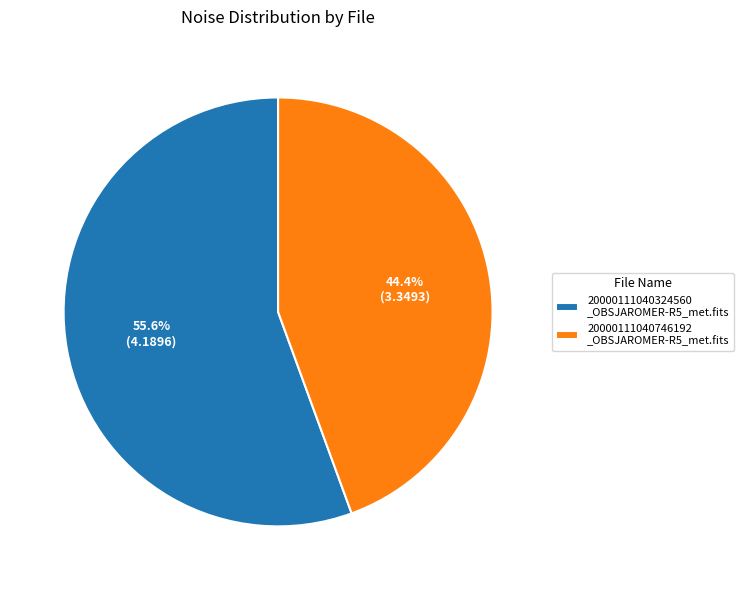

Rank the categories by value from lowest to highest.

20000111040746192 _OBSJAROMER-R5_met.fits, 20000111040324560 _OBSJAROMER-R5_met.fits